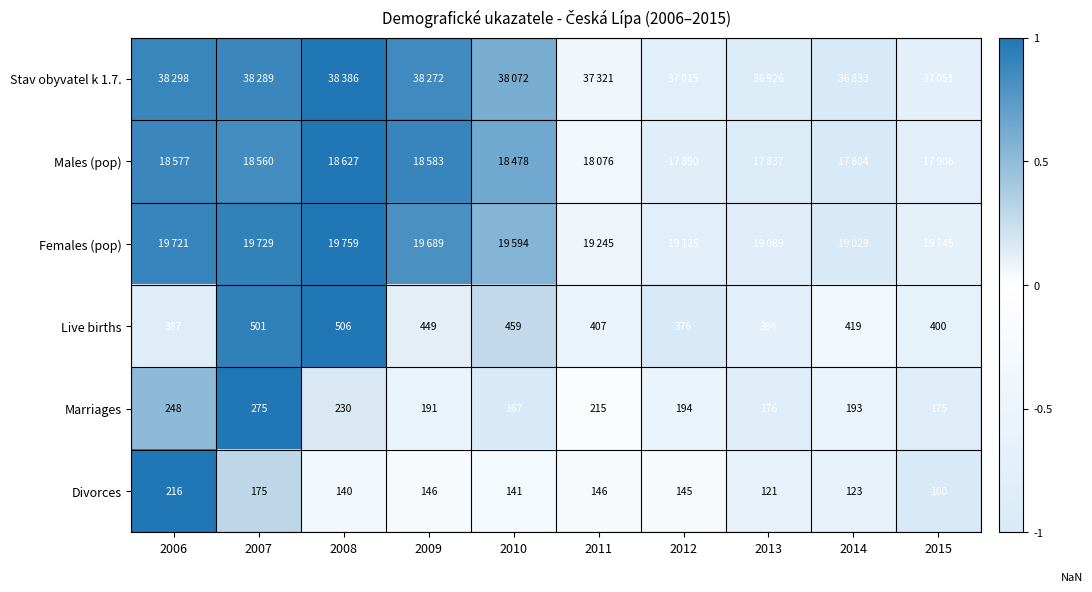

Is the value of Live births at 2006 greater than the value of Divorces at 2012?

Yes